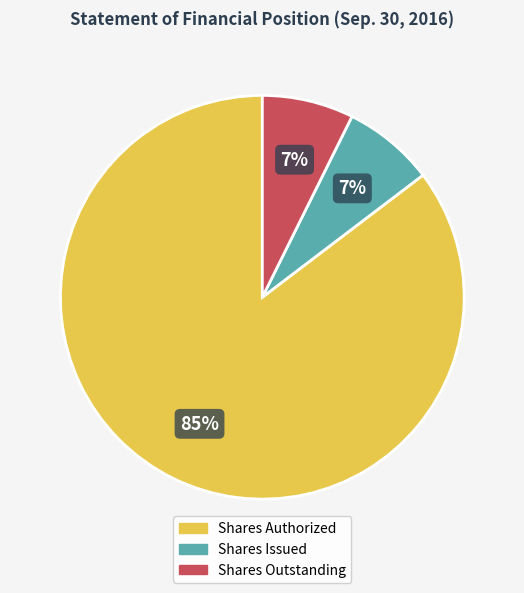

To the nearest percent, what portion does Shares Outstanding represent?

7%